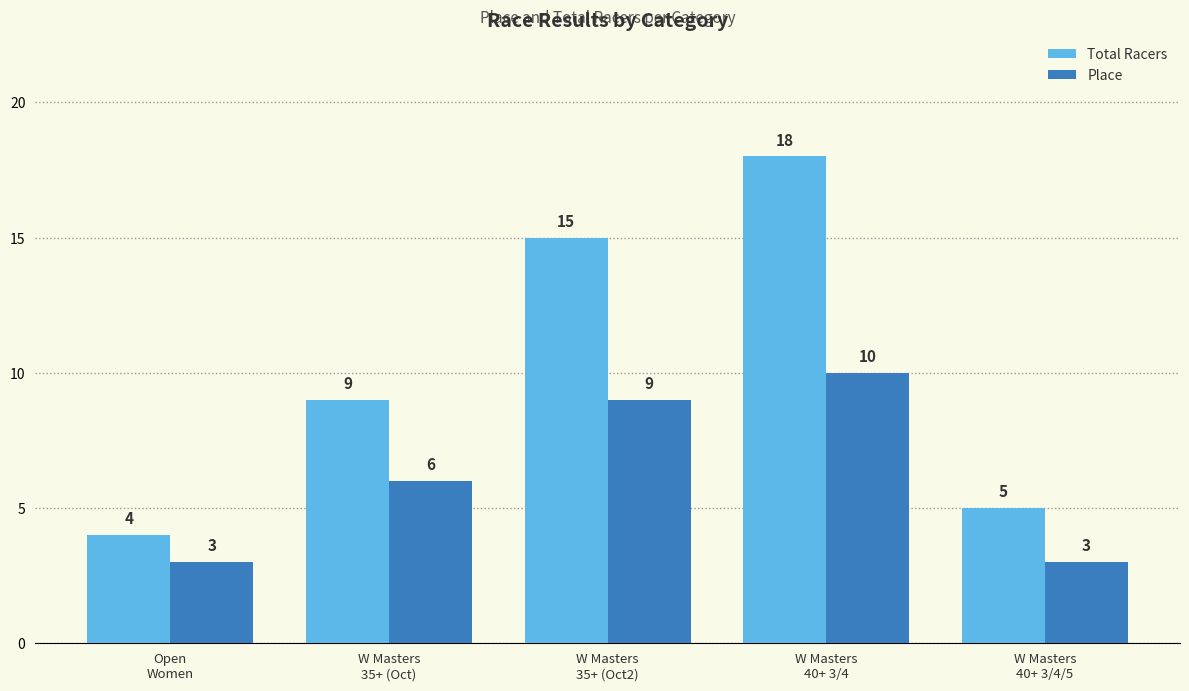

What is the sum of all Place values?

31